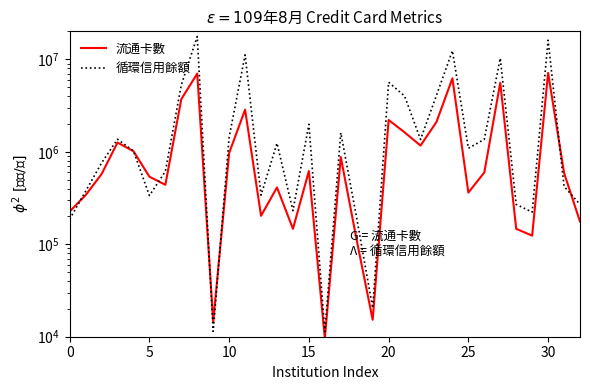

The value of 流通卡數 at 16 is 4902. True or false?

False